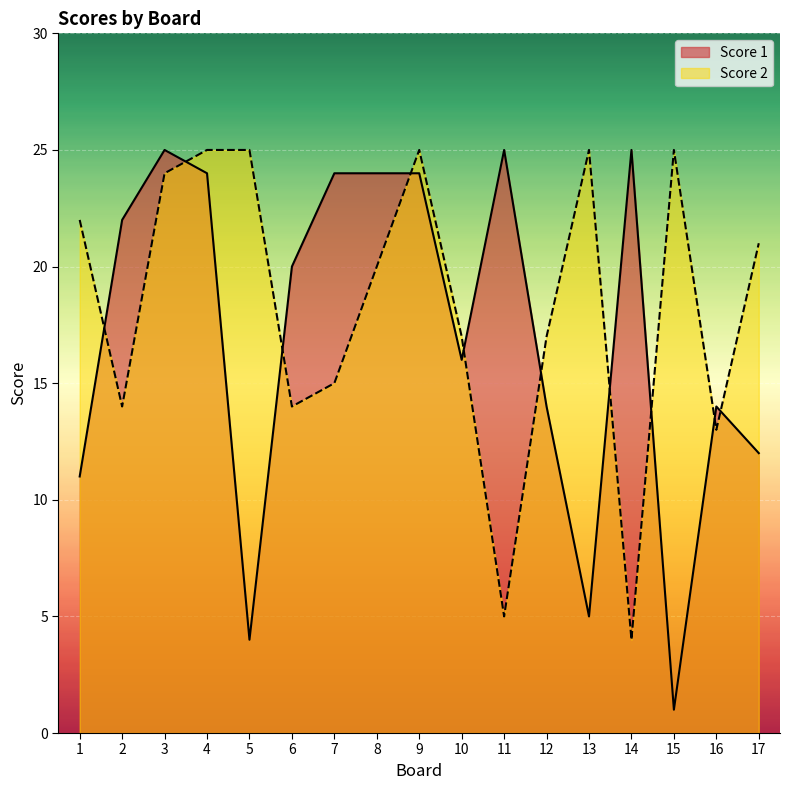

How many data points in Score 2 are above 20?

8